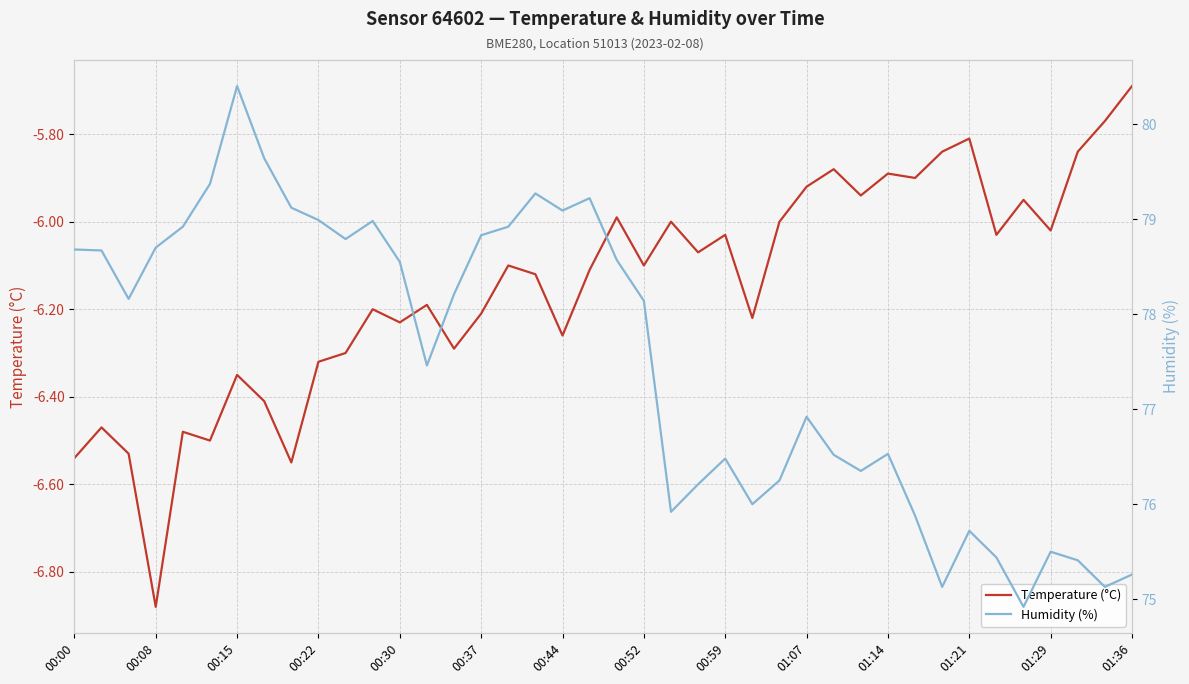

Where does the Temperature (°C) series first go above -6?

20